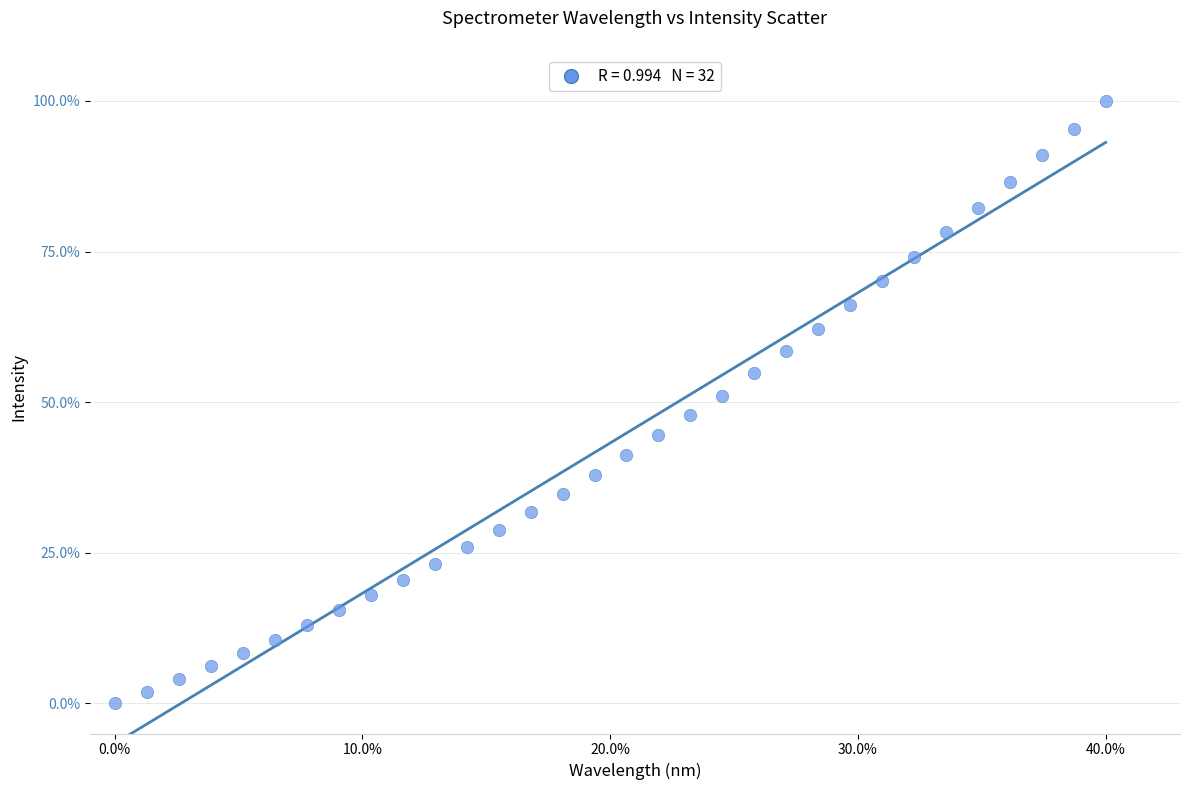

What is the range of Y values (max minus min)?

100.0